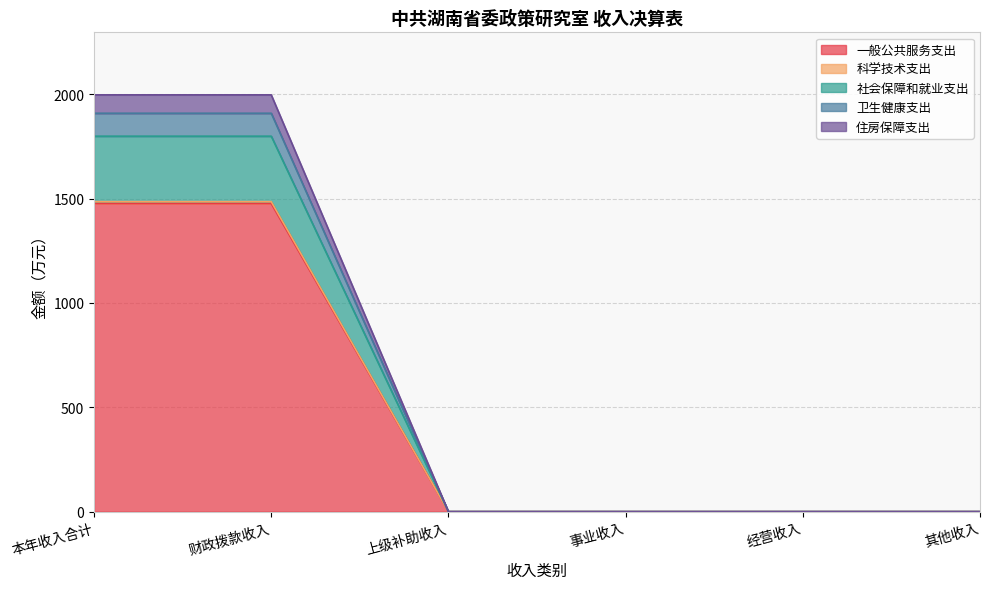

The value of 科学技术支出 at 事业收入 is 0.0. True or false?

True